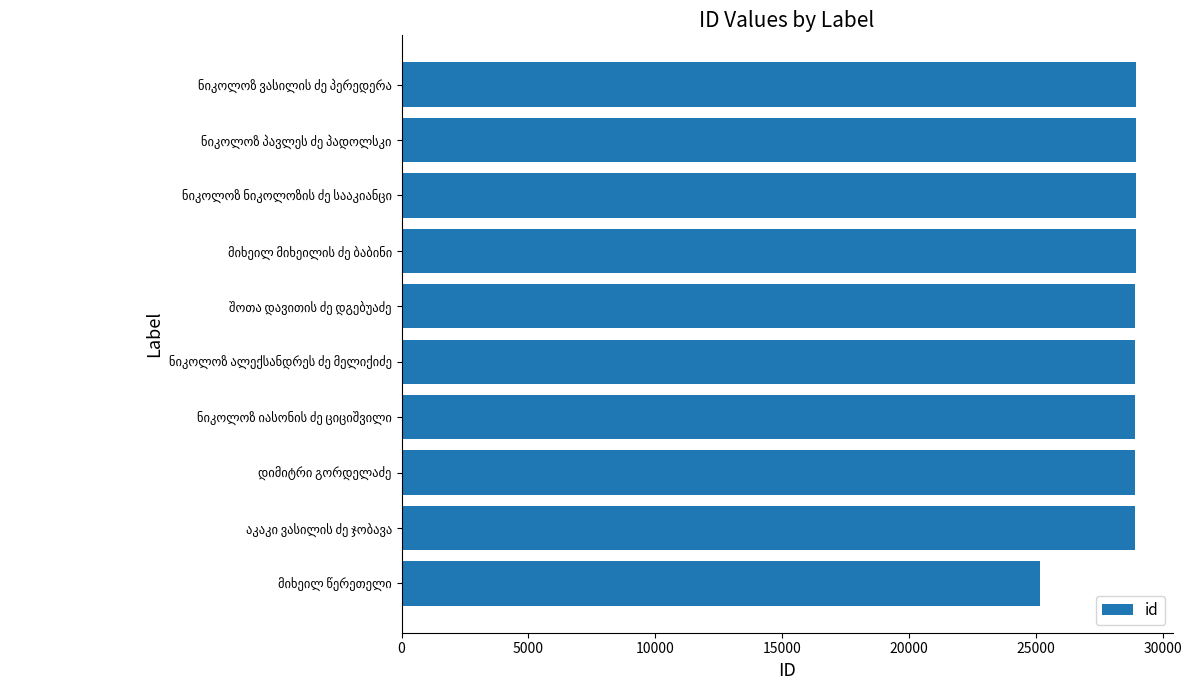

What is the maximum value shown in the chart?

28940